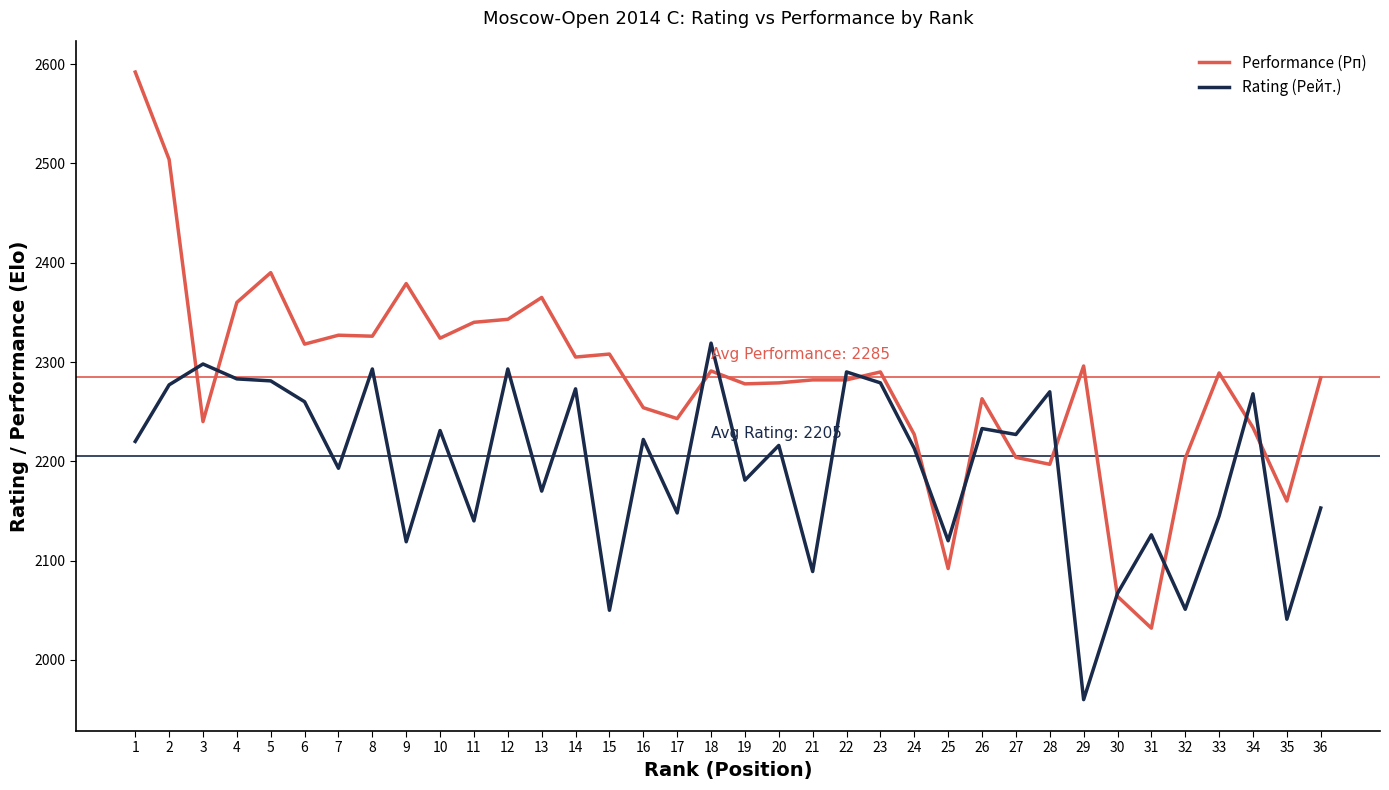

What is the minimum value shown in the chart?

1960